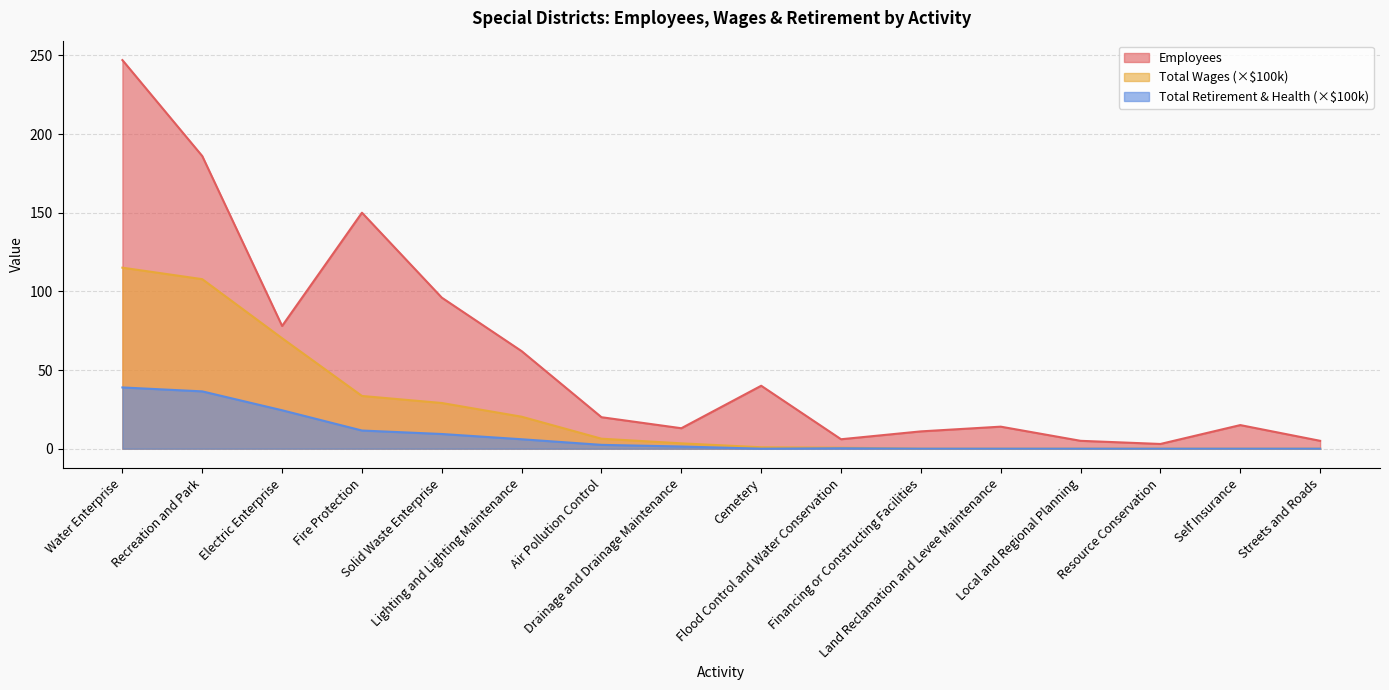

List the series in order of their overall mean, highest first.

Employees, Total Wages (×$100k), Total Retirement & Health (×$100k)